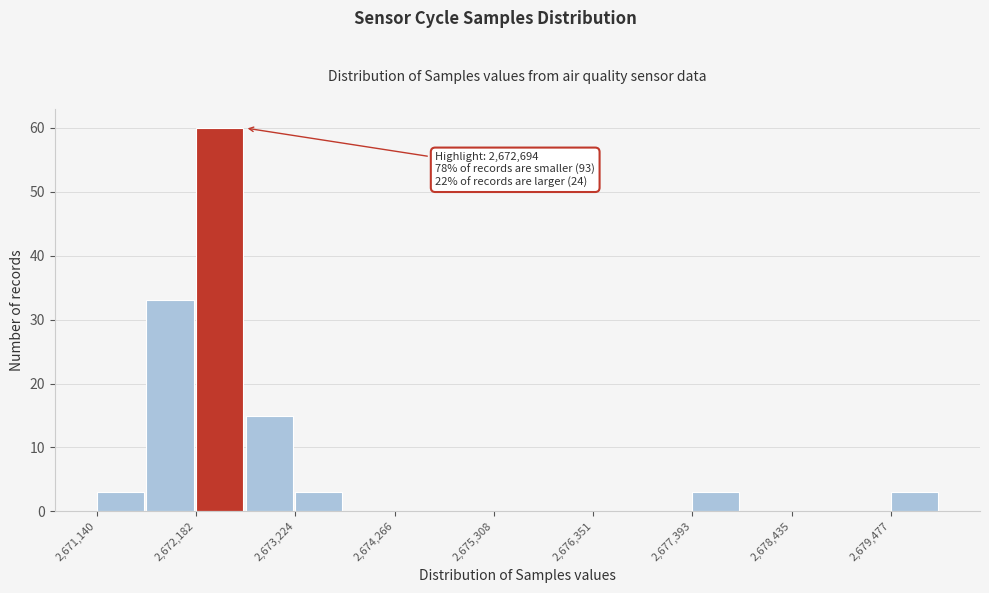

Around what value on the x-axis is the tallest bar? Give the approximate position of its centre, as read against the axis.

2672400